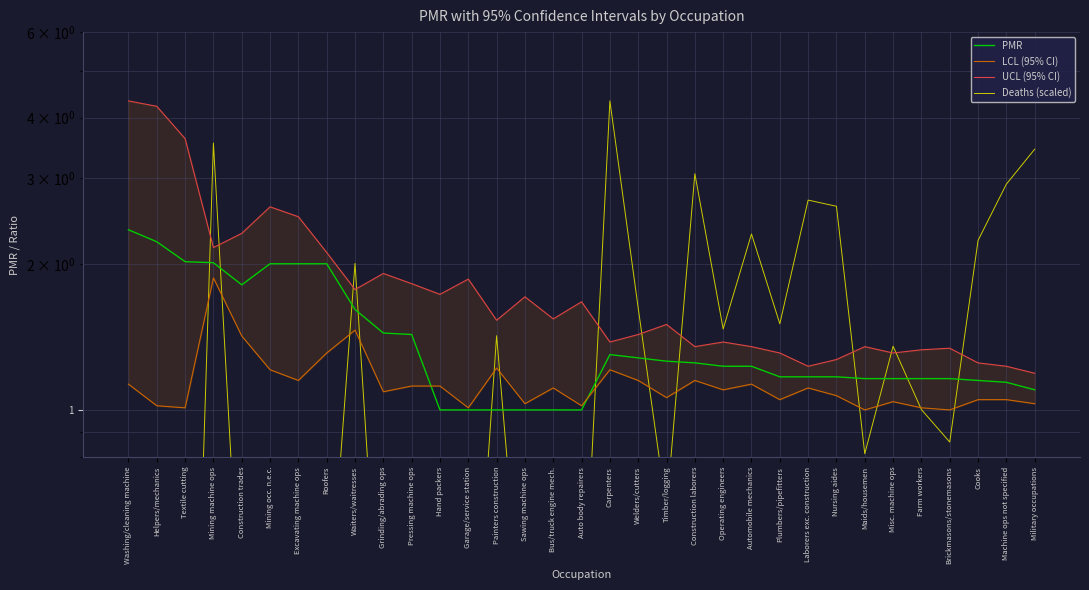

Does the chart display data point markers on the line(s)?

No